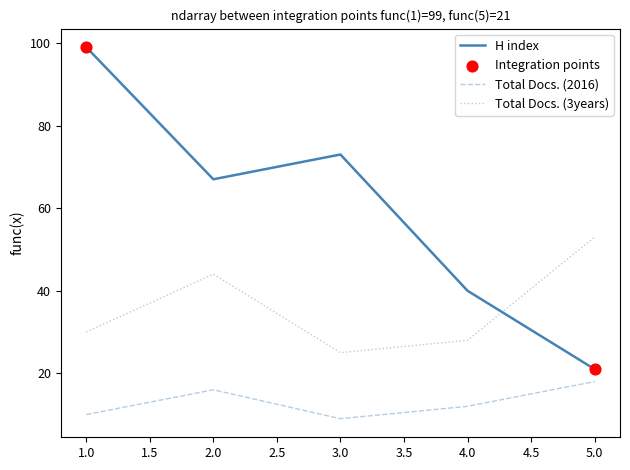

What is the spread (max minus min) of values at 5.0?

35